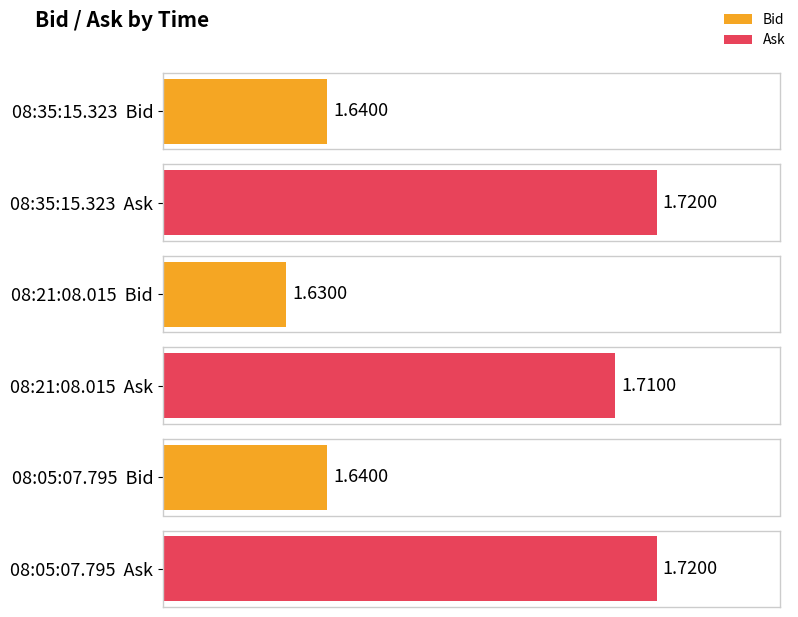

What is the value of the Ask bar at the 3rd from the left?

1.7